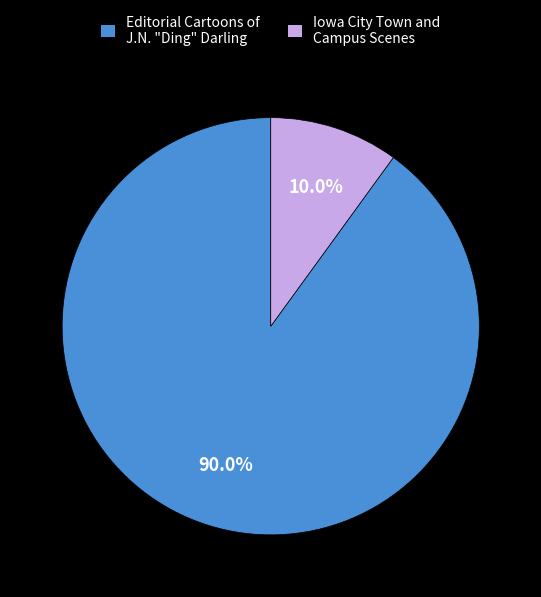

Does Iowa City Town and Campus Scenes account for over 50% of the chart?

No